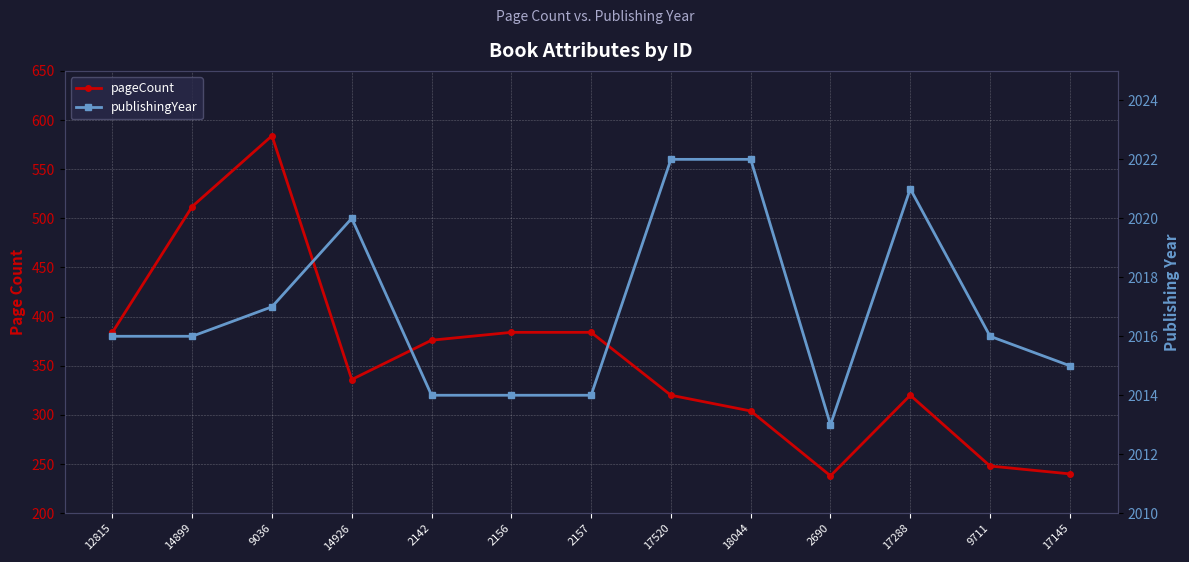

Which has a higher value, 17520 or 2142?

2142